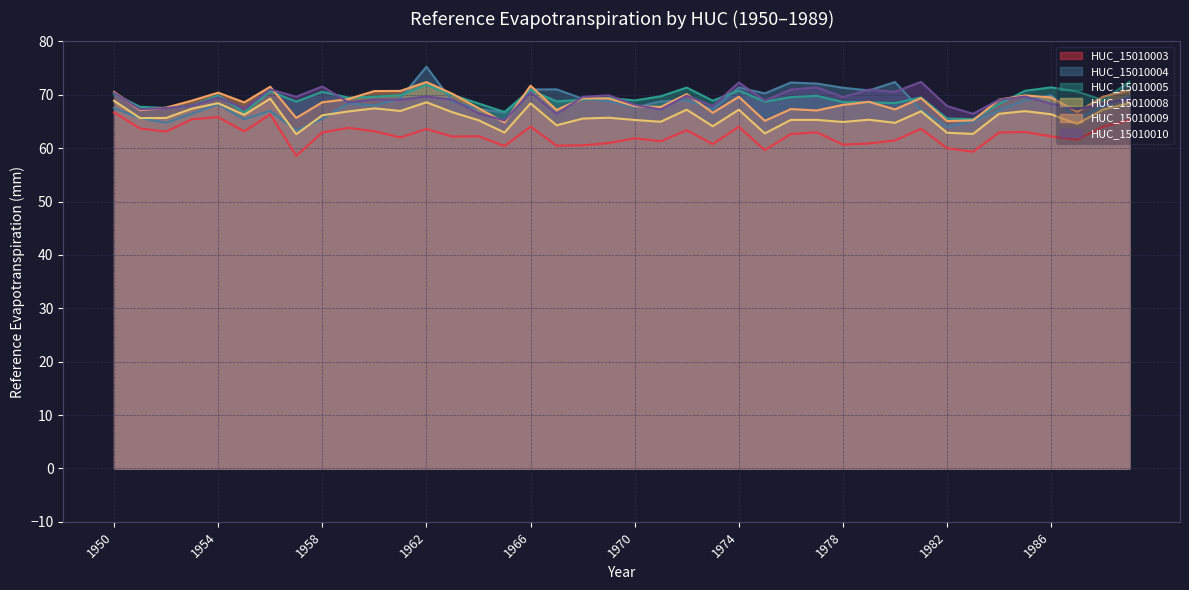

Reading right to left, list all the values displayed in this chart.

HUC_15010003: 1989=65.2	1988=64.0	1987=61.5	1986=62.2	1985=63.0	1984=62.9	1983=59.3	1982=60.0	1981=63.6	1980=61.4	1979=60.9	1978=60.7	1977=63.0	1976=62.6	1975=59.6	1974=64.0	1973=60.8	1972=63.3	1971=61.3	1970=61.8	1969=60.9	1968=60.5	1967=60.5	1966=64.0	1965=60.4	1964=62.2	1963=62.2	1962=63.6	1961=62.0	1960=63.2	1959=63.8	1958=62.9	1957=58.5	1956=66.3	1955=63.1	1954=65.8	1953=65.4	1952=63.1	1951=63.7	1950=66.7
HUC_15010004: 1989=69.7	1988=68.0	1987=65.4	1986=69.9	1985=69.0	1984=67.1	1983=65.0	1982=64.0	1981=67.2	1980=72.4	1979=70.8	1978=71.3	1977=72.1	1976=72.3	1975=70.2	1974=71.4	1973=67.3	1972=69.0	1971=68.8	1970=67.6	1969=68.8	1968=69.3	1967=71.0	1966=71.0	1965=66.7	1964=67.4	1963=68.7	1962=75.2	1961=69.3	1960=68.0	1959=68.4	1958=65.5	1957=63.3	1956=67.0	1955=65.4	1954=68.2	1953=66.5	1952=64.7	1951=65.6	1950=67.5
HUC_15010005: 1989=72.4	1988=69.0	1987=70.6	1986=71.4	1985=70.7	1984=68.3	1983=65.4	1982=65.5	1981=69.5	1980=68.4	1979=68.6	1978=68.6	1977=69.8	1976=69.6	1975=68.7	1974=70.8	1973=68.9	1972=71.3	1971=69.7	1970=68.9	1969=69.4	1968=69.1	1967=68.8	1966=70.9	1965=66.8	1964=68.4	1963=70.0	1962=71.8	1961=69.9	1960=69.6	1959=69.5	1958=70.6	1957=68.7	1956=70.7	1955=66.7	1954=69.9	1953=68.0	1952=67.5	1951=67.7	1950=70.2
HUC_15010008: 1989=68.4	1988=67.2	1987=64.5	1986=66.3	1985=66.9	1984=66.4	1983=62.7	1982=62.9	1981=66.9	1980=64.7	1979=65.3	1978=64.9	1977=65.3	1976=65.3	1975=62.8	1974=67.2	1973=64.1	1972=67.2	1971=64.9	1970=65.3	1969=65.7	1968=65.5	1967=64.3	1966=68.4	1965=62.9	1964=65.2	1963=66.7	1962=68.6	1961=67.0	1960=67.5	1959=66.9	1958=66.2	1957=62.6	1956=69.3	1955=66.2	1954=68.4	1953=67.4	1952=65.7	1951=65.6	1950=68.9
HUC_15010009: 1989=70.8	1988=69.7	1987=66.8	1986=69.5	1985=69.9	1984=69.1	1983=65.2	1982=65.1	1981=69.4	1980=67.2	1979=68.7	1978=68.1	1977=67.1	1976=67.3	1975=65.1	1974=69.6	1973=66.6	1972=70.1	1971=67.7	1970=67.9	1969=69.3	1968=69.3	1967=67.2	1966=71.7	1965=64.8	1964=67.5	1963=70.2	1962=72.4	1961=70.7	1960=70.7	1959=69.2	1958=68.6	1957=65.7	1956=71.5	1955=68.6	1954=70.4	1953=68.9	1952=67.6	1951=67.1	1950=70.5
HUC_15010010: 1989=69.3	1988=68.3	1987=67.3	1986=68.3	1985=69.7	1984=69.1	1983=66.4	1982=67.9	1981=72.4	1980=70.5	1979=71.0	1978=69.6	1977=71.4	1976=71.0	1975=68.9	1974=72.3	1973=67.9	1972=69.8	1971=67.2	1970=68.1	1969=69.9	1968=69.6	1967=66.4	1966=70.5	1965=65.2	1964=66.5	1963=69.1	1962=69.7	1961=69.1	1960=69.1	1959=68.6	1958=71.5	1957=69.6	1956=71.0	1955=67.5	1954=69.5	1953=68.0	1952=67.5	1951=67.3	1950=70.4